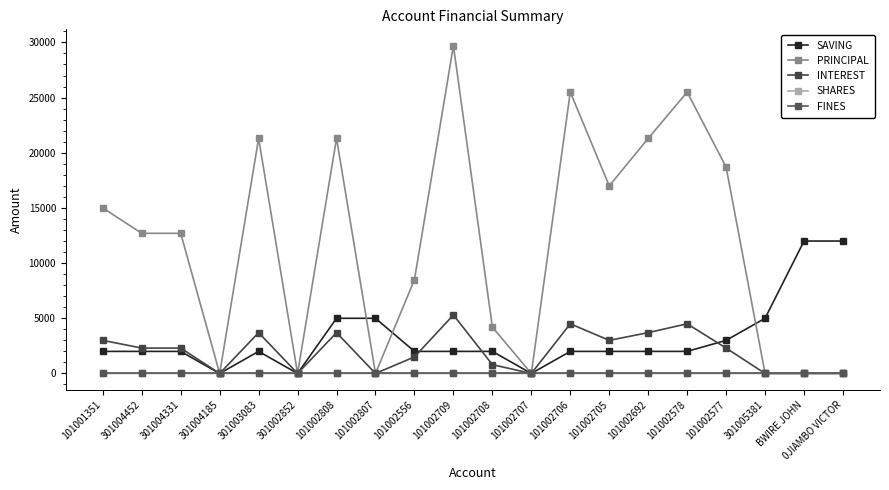

The value of SHARES at 101002707 is 1. True or false?

False